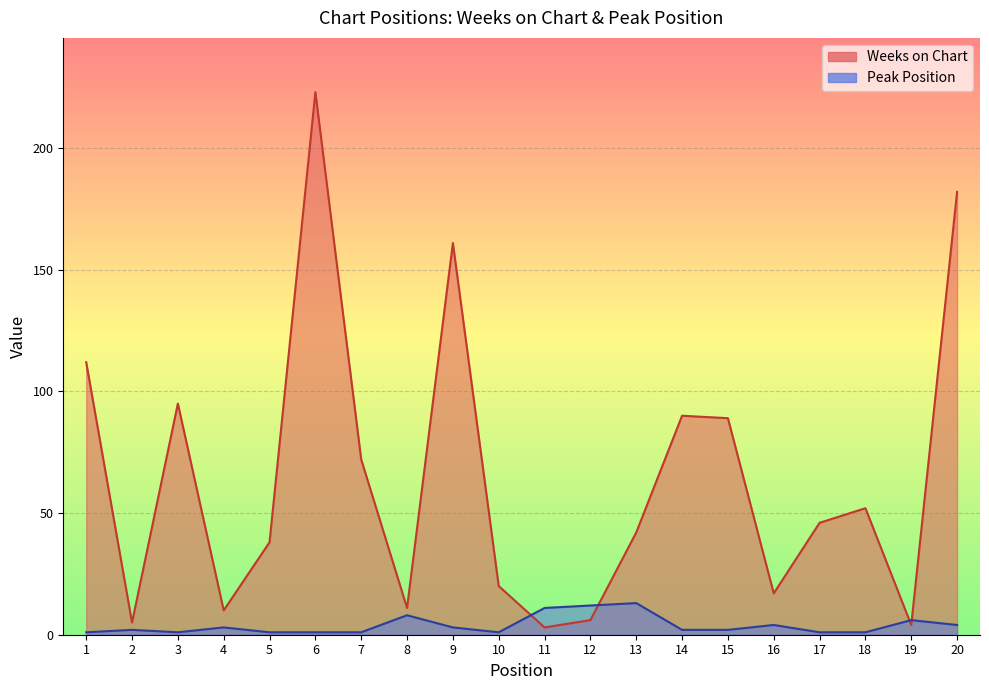

Reading right to left, what are all the values shown in this chart?

Weeks on Chart: 20=182	19=4	18=52	17=46	16=17	15=89	14=90	13=42	12=6	11=3	10=20	9=161	8=11	7=72	6=223	5=38	4=10	3=95	2=5	1=112
Peak Position: 20=4	19=6	18=1	17=1	16=4	15=2	14=2	13=13	12=12	11=11	10=1	9=3	8=8	7=1	6=1	5=1	4=3	3=1	2=2	1=1